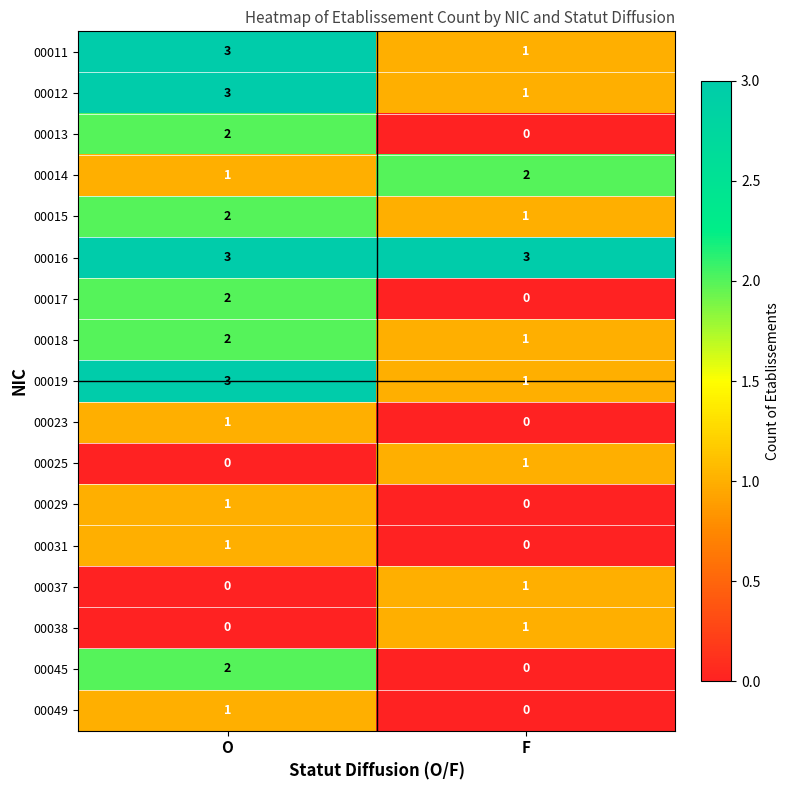

True or false: 00029 has a value of 0 at F.

True